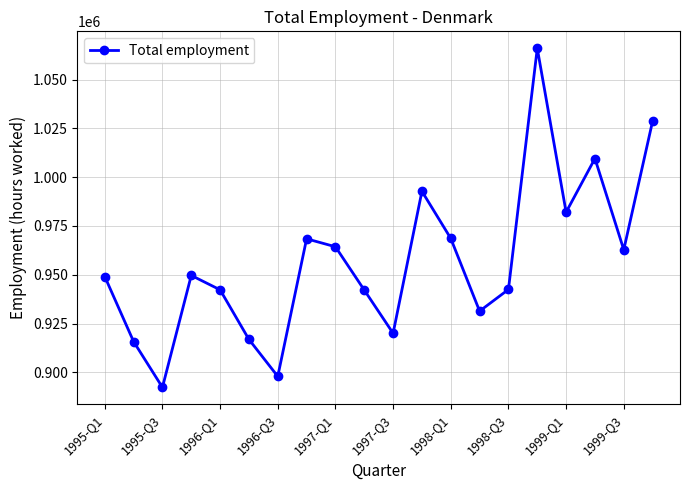

What is the value of the 12th point from the left?

992780